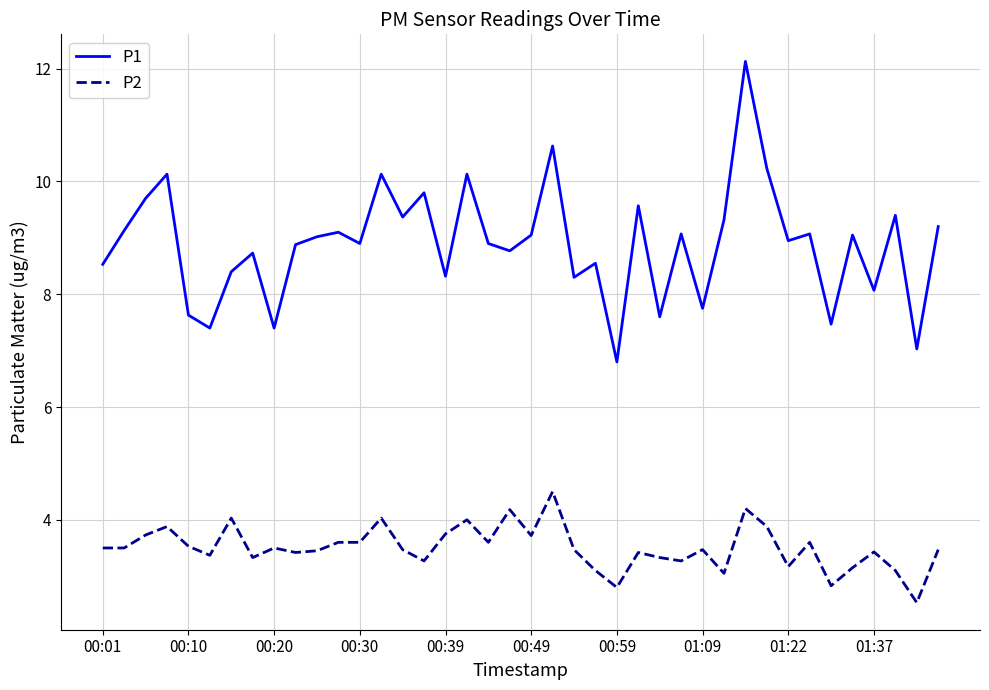

True or false: P2 and P1 cross at least once.

False